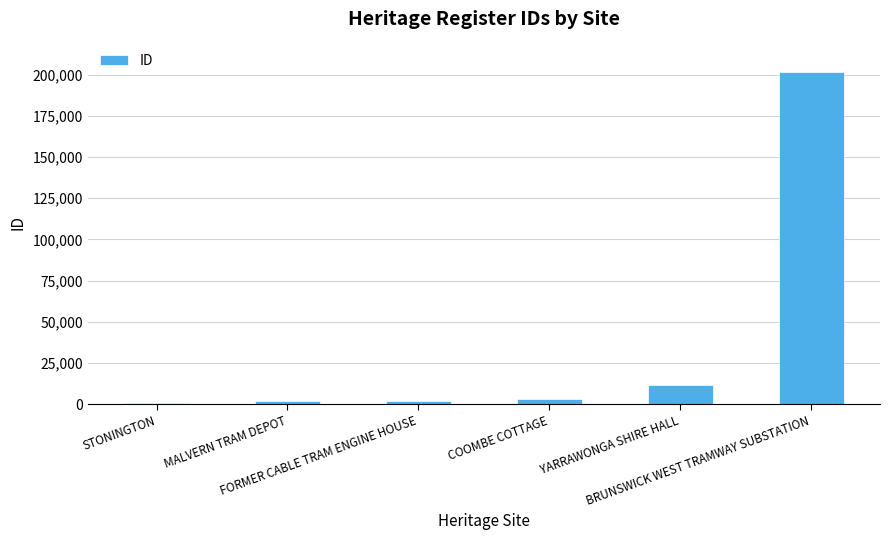

What is the maximum value shown in the chart?

201776